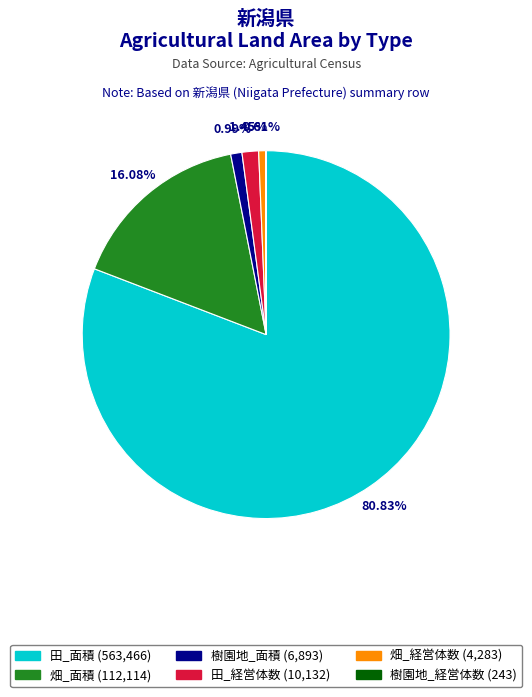

How much of the chart is everything except 樹園地_経営体数?

100.0%